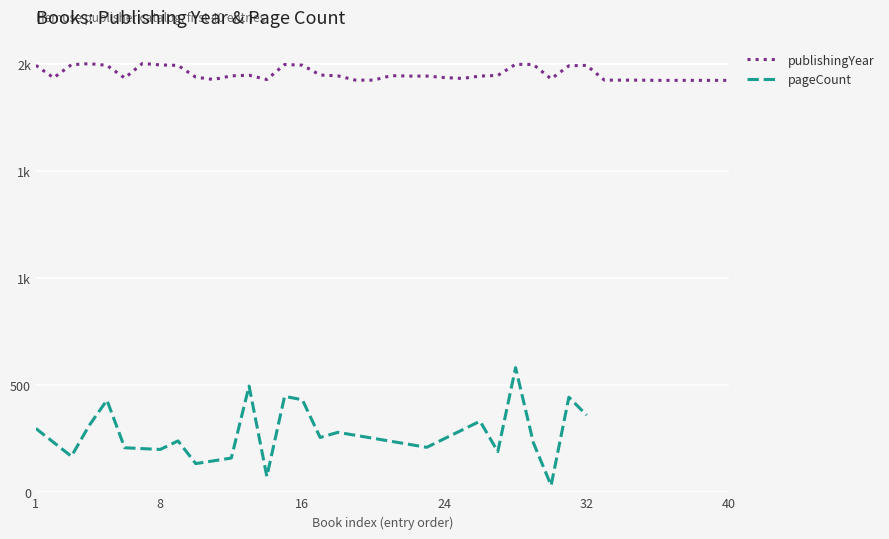

Which has a higher value, 17 or 36?

17